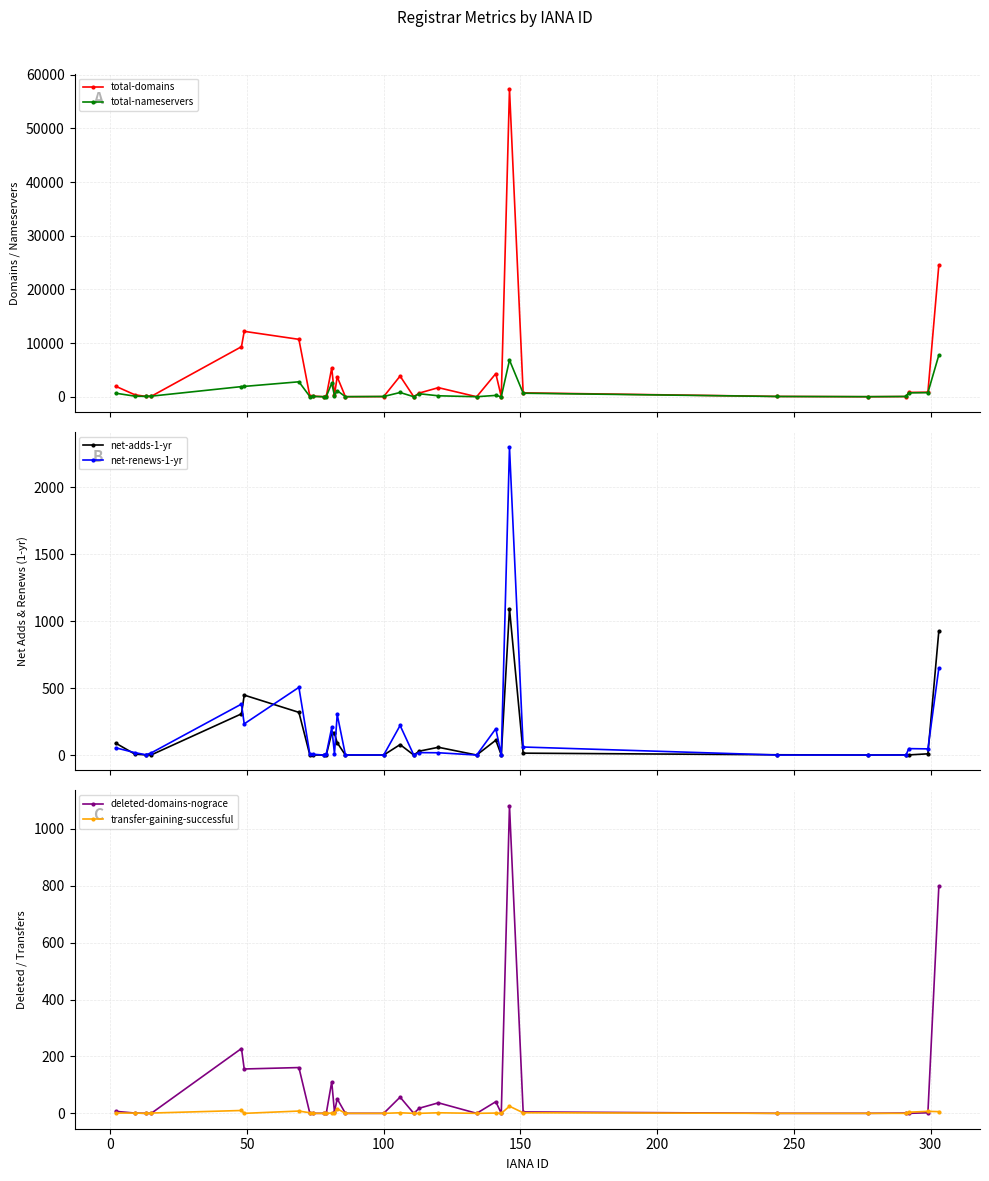

True or false: net-adds-1-yr has more than 1 points higher than both neighbors.

True